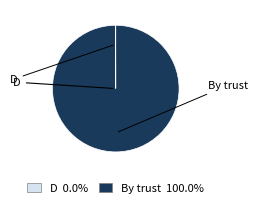

Which slice represents more than half of the pie?

By trust